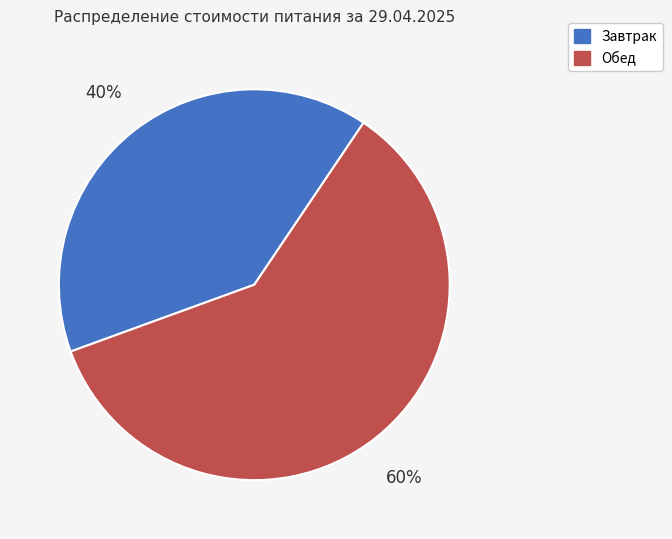

Combined, do Обед and Завтрак account for over 50%?

Yes